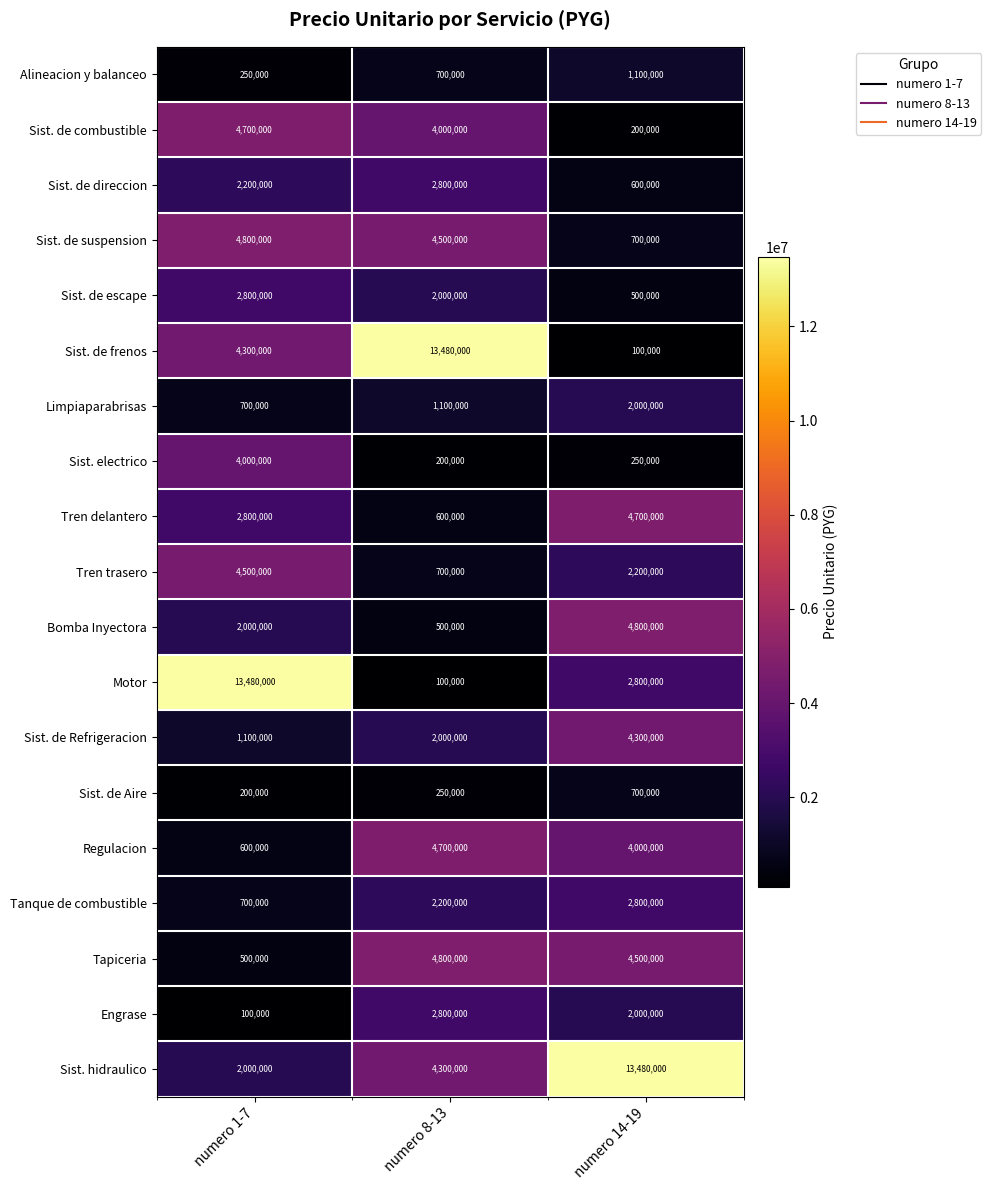

At how many categories does at least one series exceed 1851603?

3